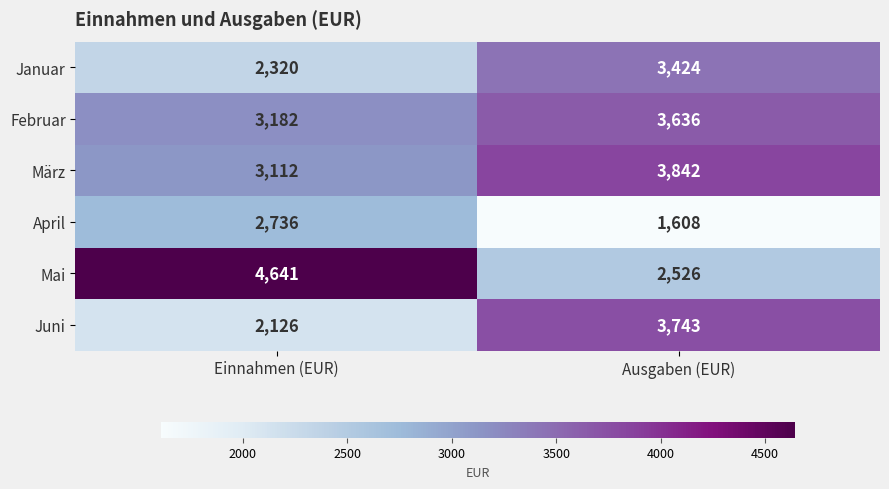

Reading left to right, extract all data points from this chart.

Januar: Einnahmen (EUR)=2320	Ausgaben (EUR)=3424
Februar: Einnahmen (EUR)=3182	Ausgaben (EUR)=3636
März: Einnahmen (EUR)=3112	Ausgaben (EUR)=3842
April: Einnahmen (EUR)=2736	Ausgaben (EUR)=1608
Mai: Einnahmen (EUR)=4641	Ausgaben (EUR)=2526
Juni: Einnahmen (EUR)=2126	Ausgaben (EUR)=3743